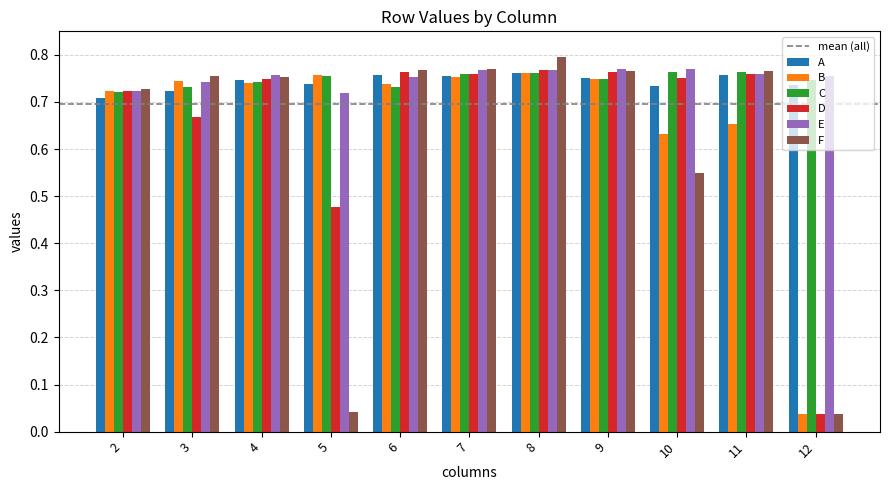

What is the sum of all B values?

7.3